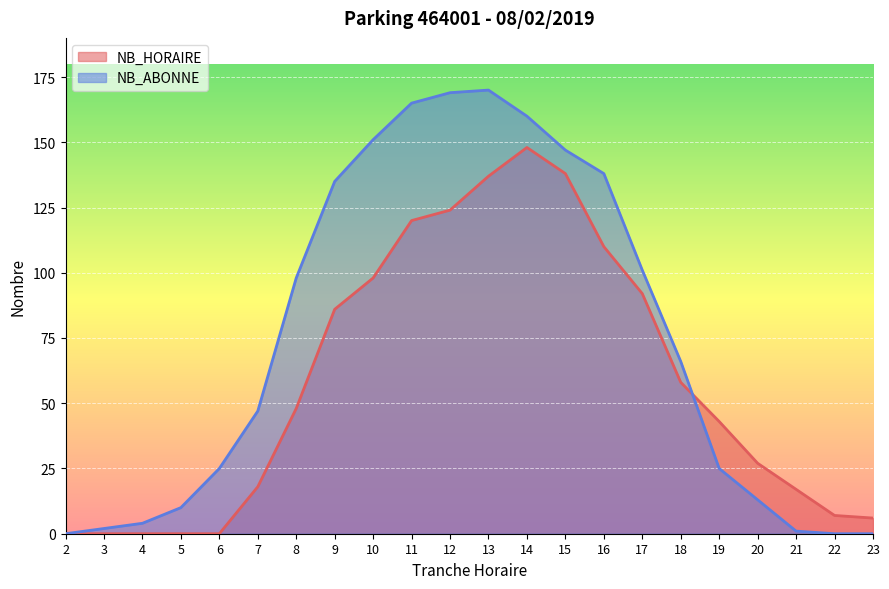

True or false: NB_HORAIRE and NB_ABONNE cross at least once.

True